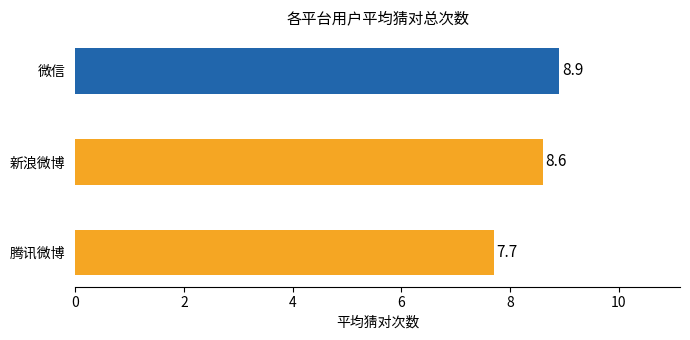

Reading bottom to top, transcribe all the data shown in this chart.

腾讯微博=7.7	新浪微博=8.6	微信=8.9